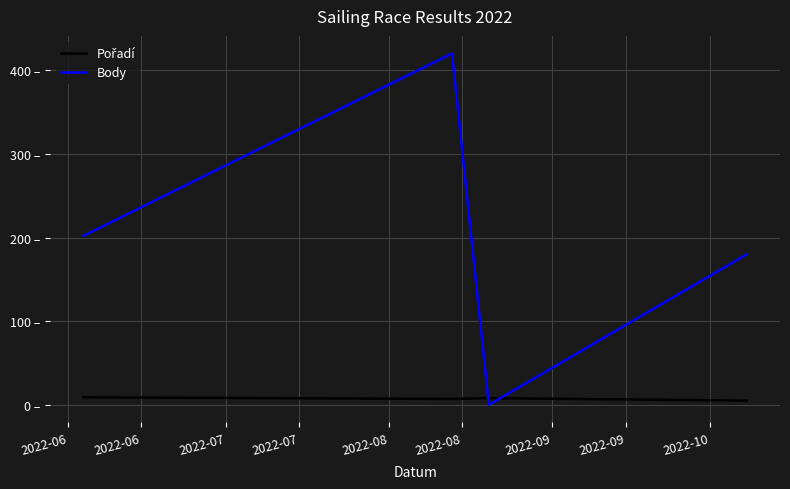

Is this an area chart (filled region under the line)?

No